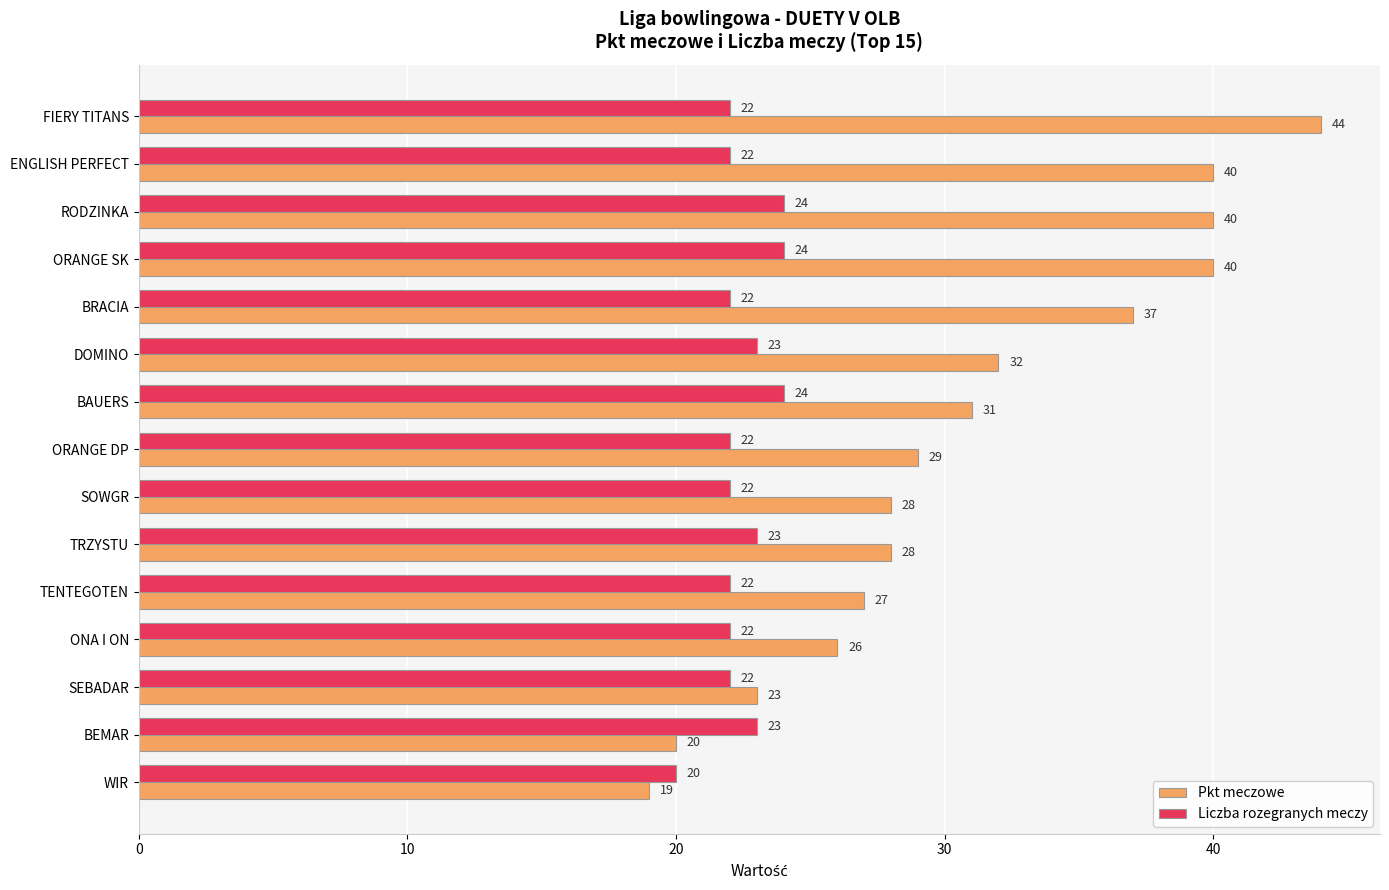

At which category is the sum across all series the highest?

FIERY TITANS